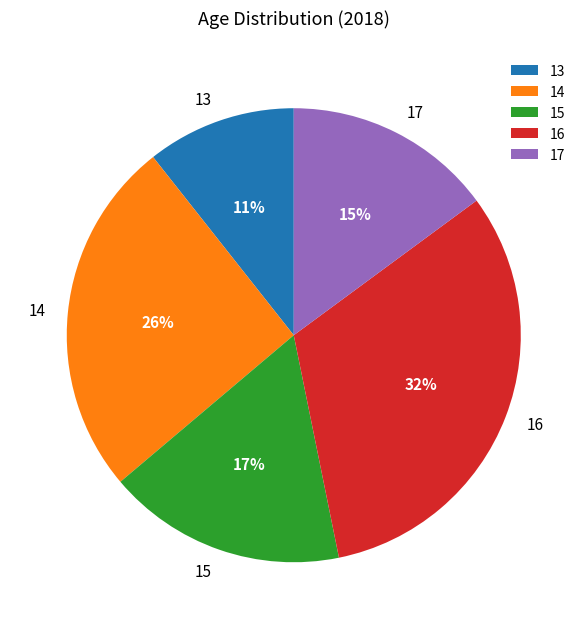

Between 15 and 13, which is larger?

15